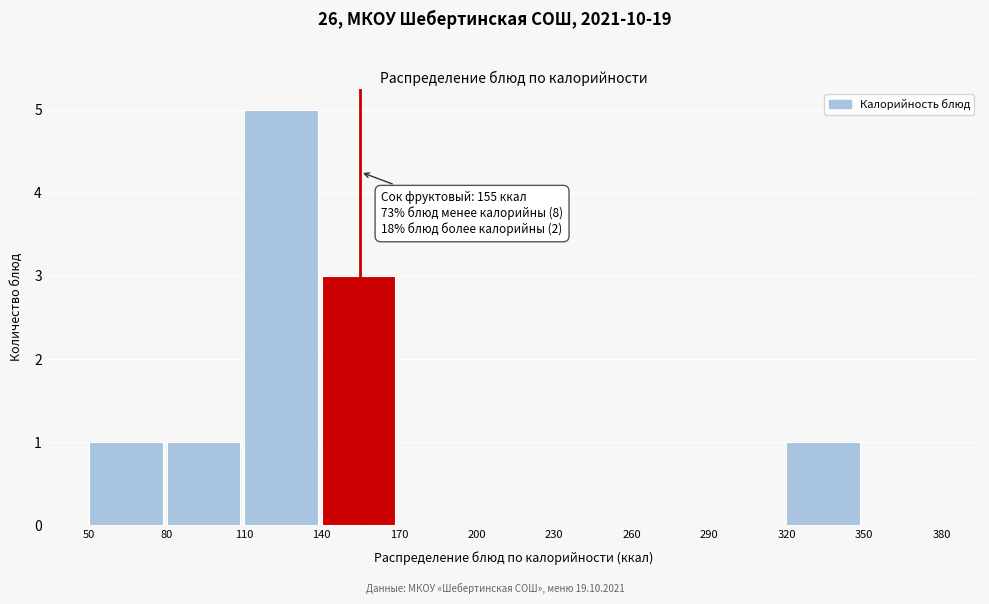

Over which range of the x-axis is the bar tallest?

110 to 140